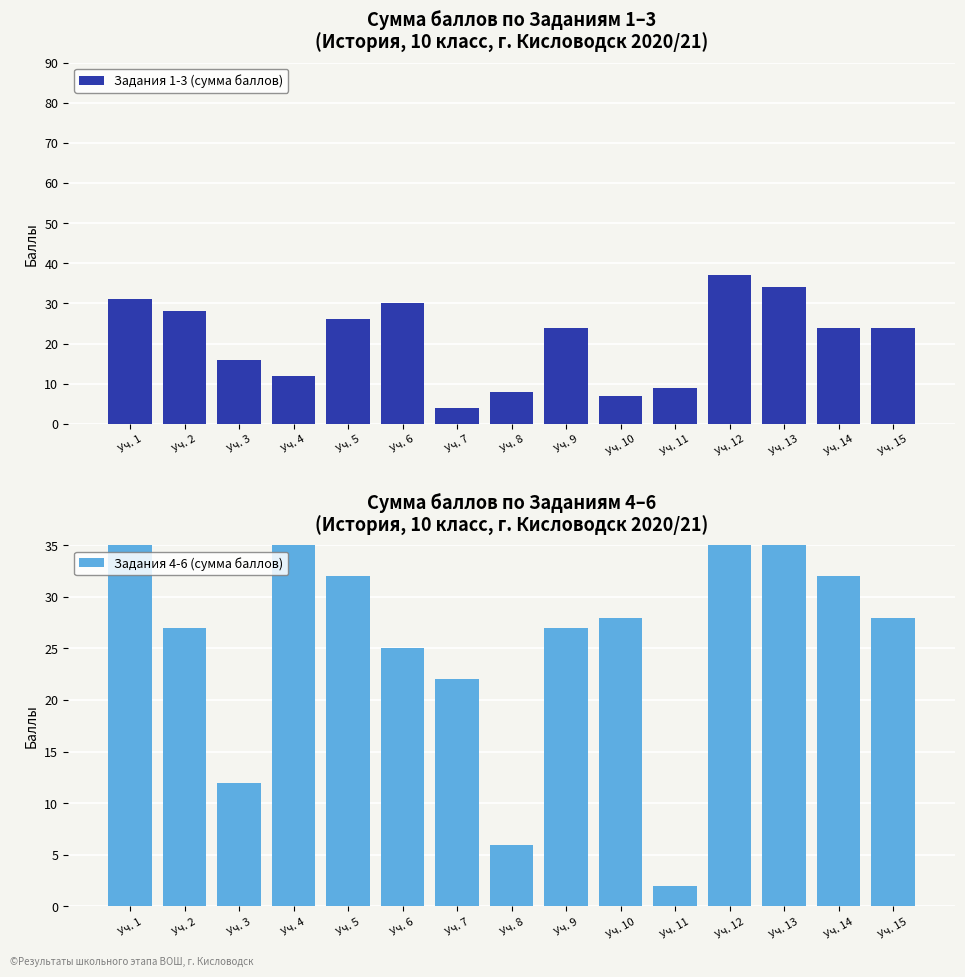

List the series in order of their peak value, lowest first.

Задания 1-3 (сумма баллов), Задания 4-6 (сумма баллов)